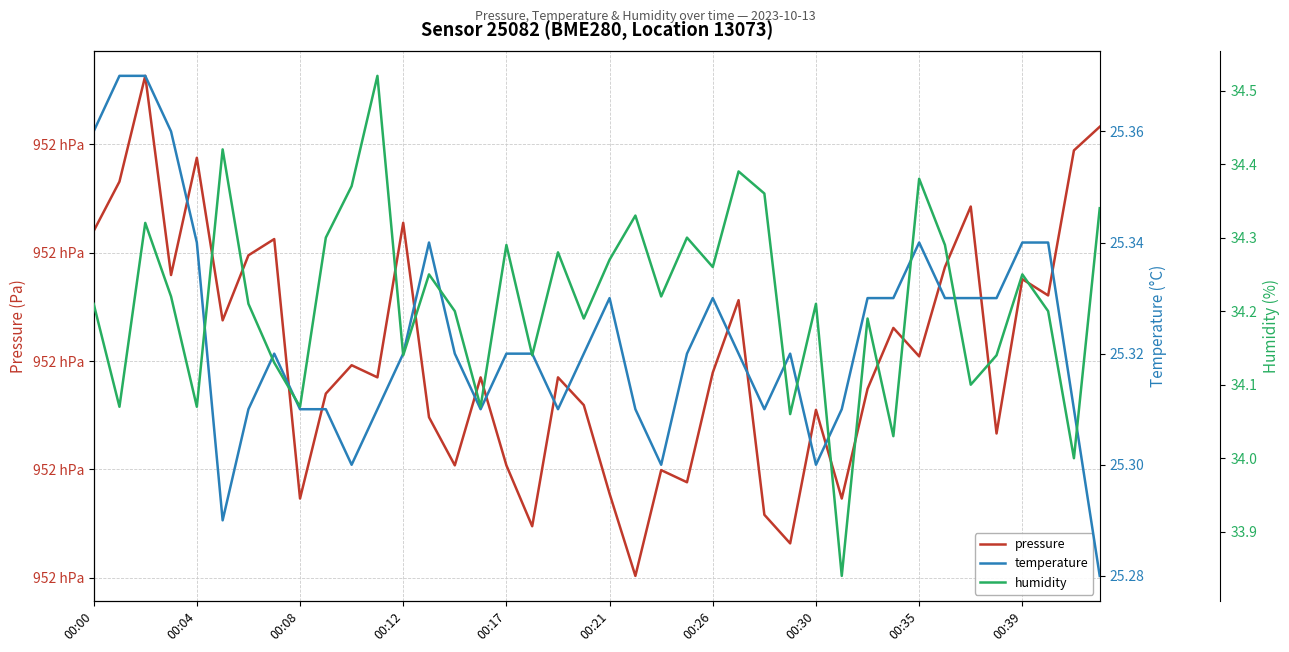

What is the difference between the pressure values at 18 and 38?

10.5